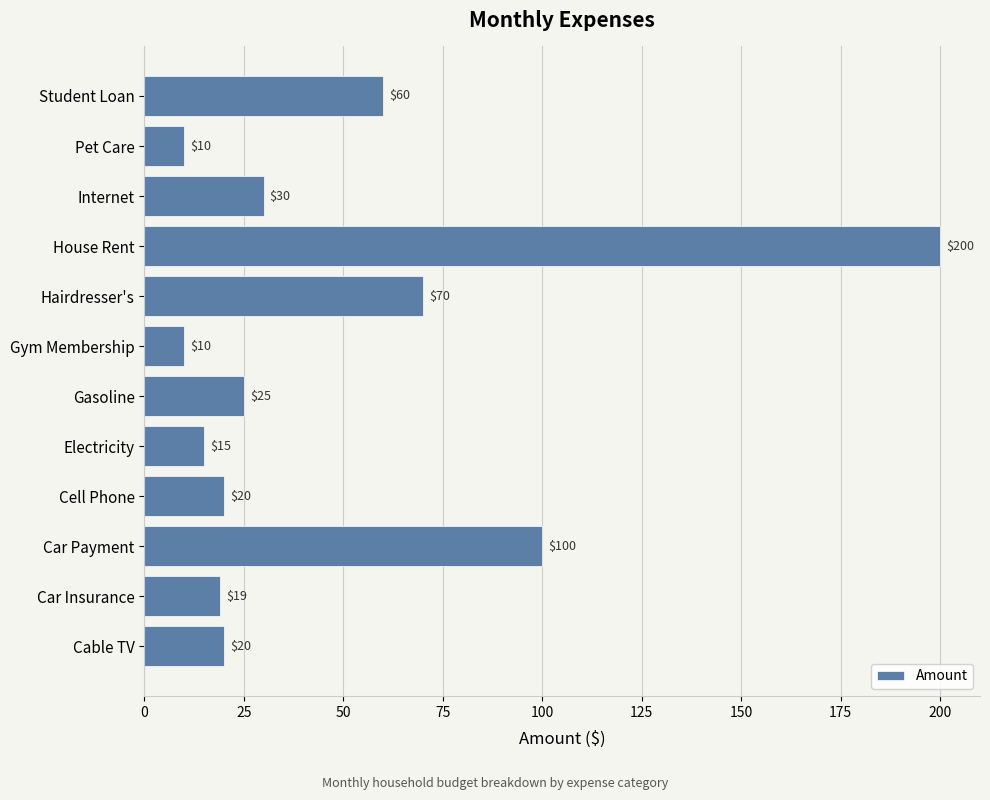

Count the number of categories in the chart.

12